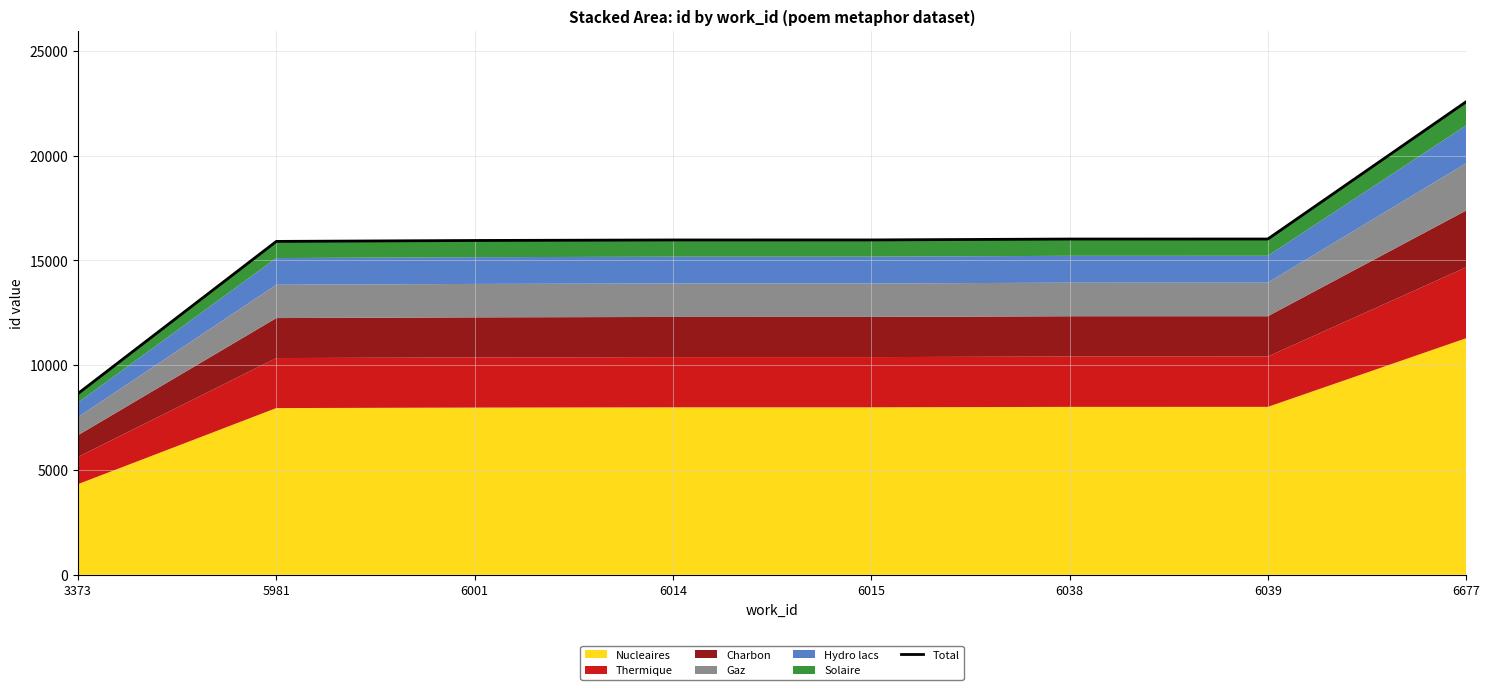

What is the maximum value shown in the chart?

22574.0